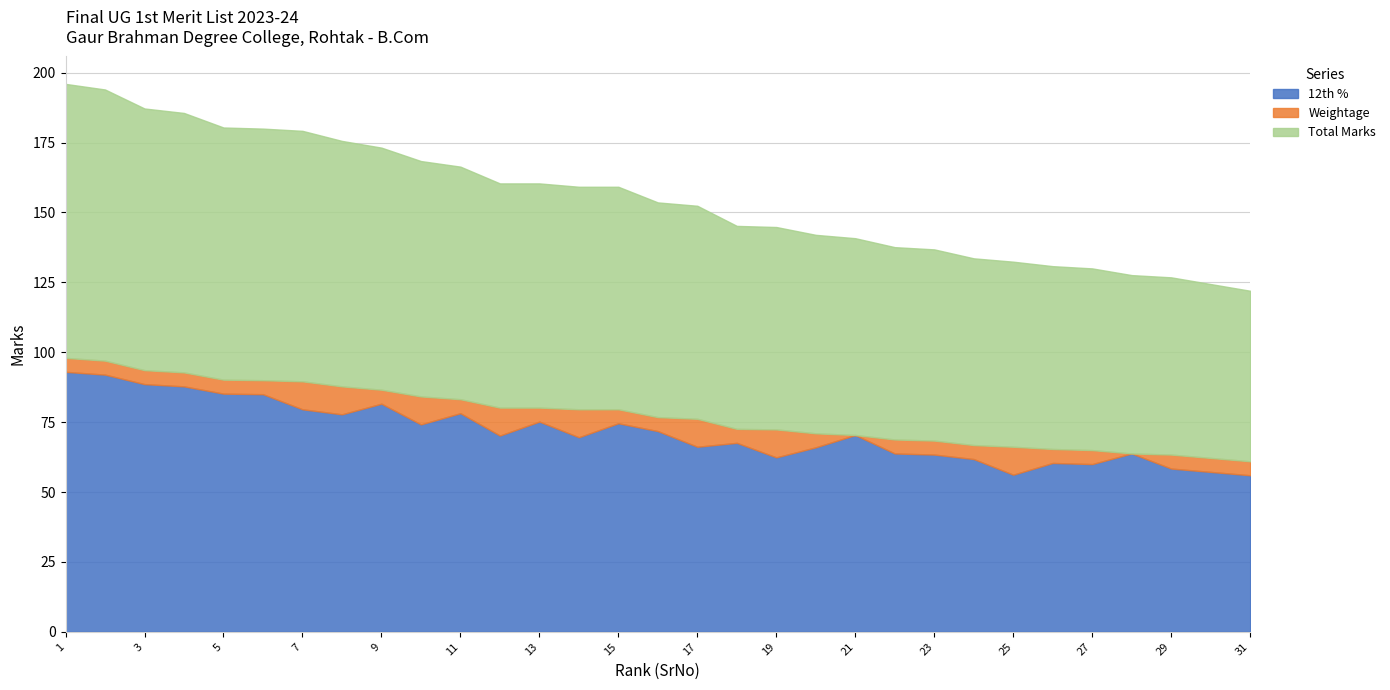

Which series changed the most between 16 and 30?

12th %